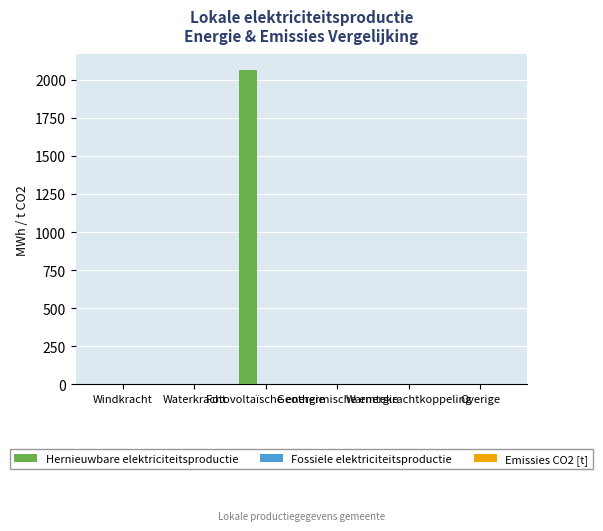

What is the maximum value shown in the chart?

2062.6